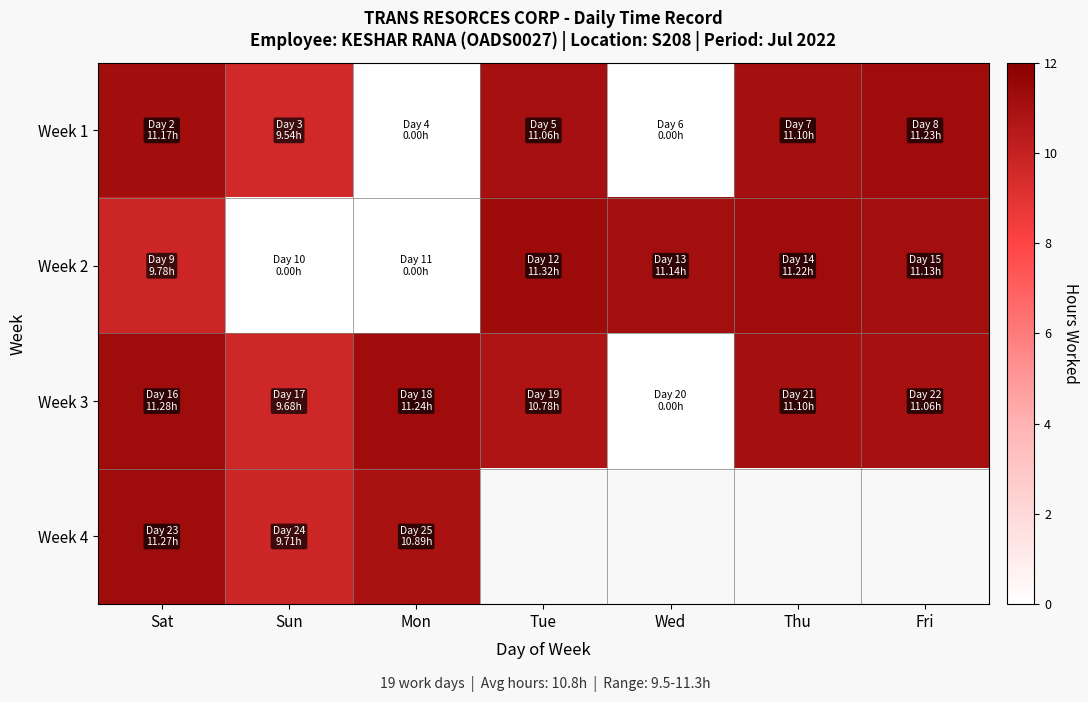

What is the greatest value displayed?

11.3